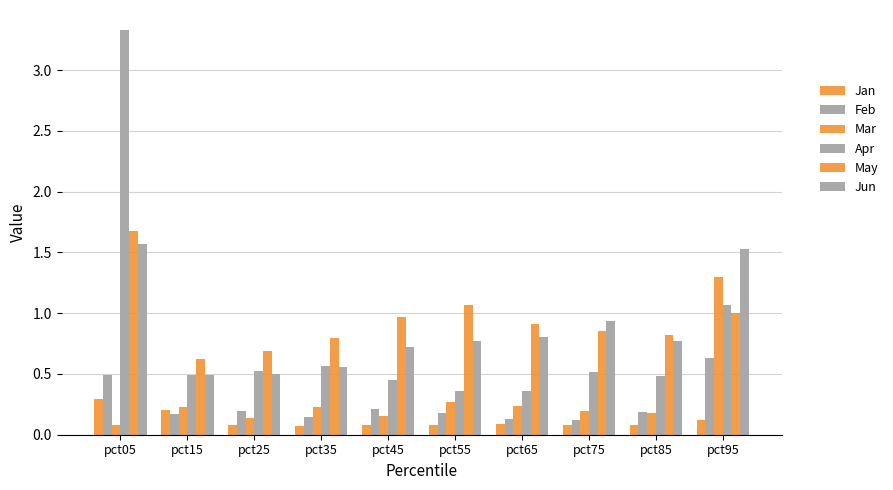

What is the difference between the second highest and minimum values in the Jan series?

0.1